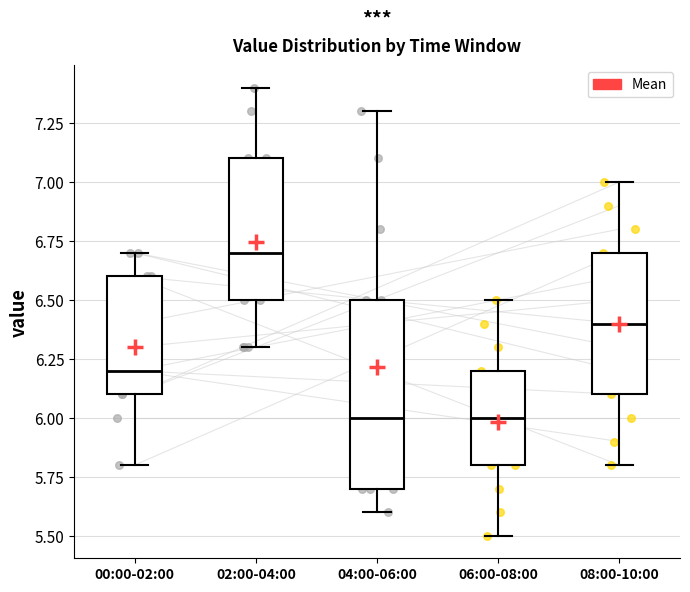

Comparing the boxes themselves (not the whiskers), which one is the tallest?

04:00-06:00